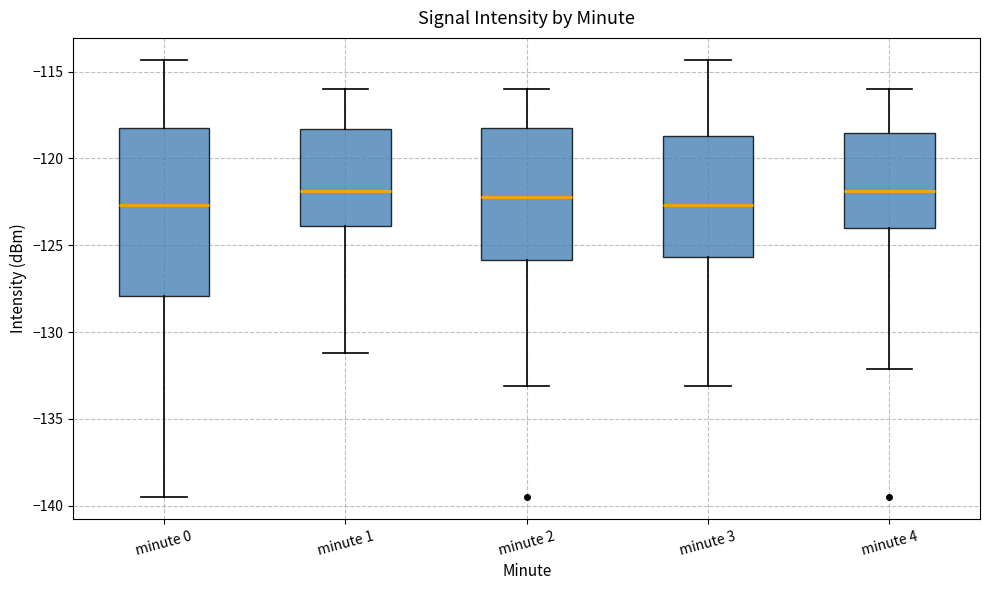

Where does the median line of the box for minute 4 sit on the y-axis? The values are not printed on the chart, so give them approximately, as read against the axis.

-122.0